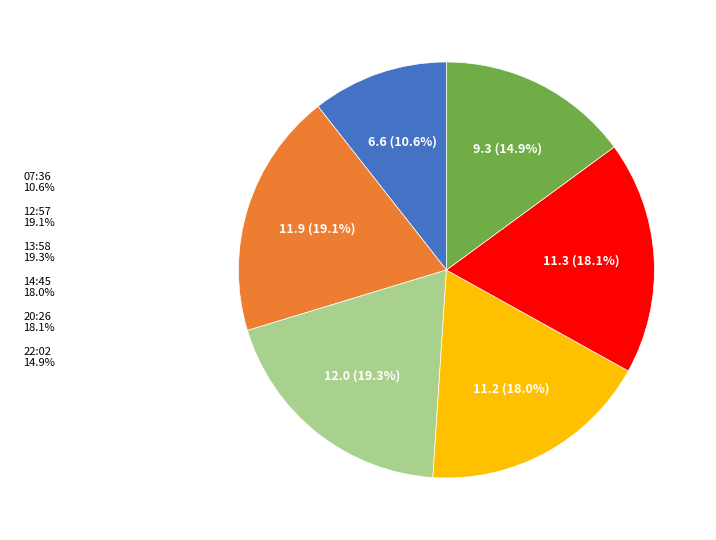

What is the ratio of the value at 07:36 10.6% to the value at 22:02 14.9%?

0.7